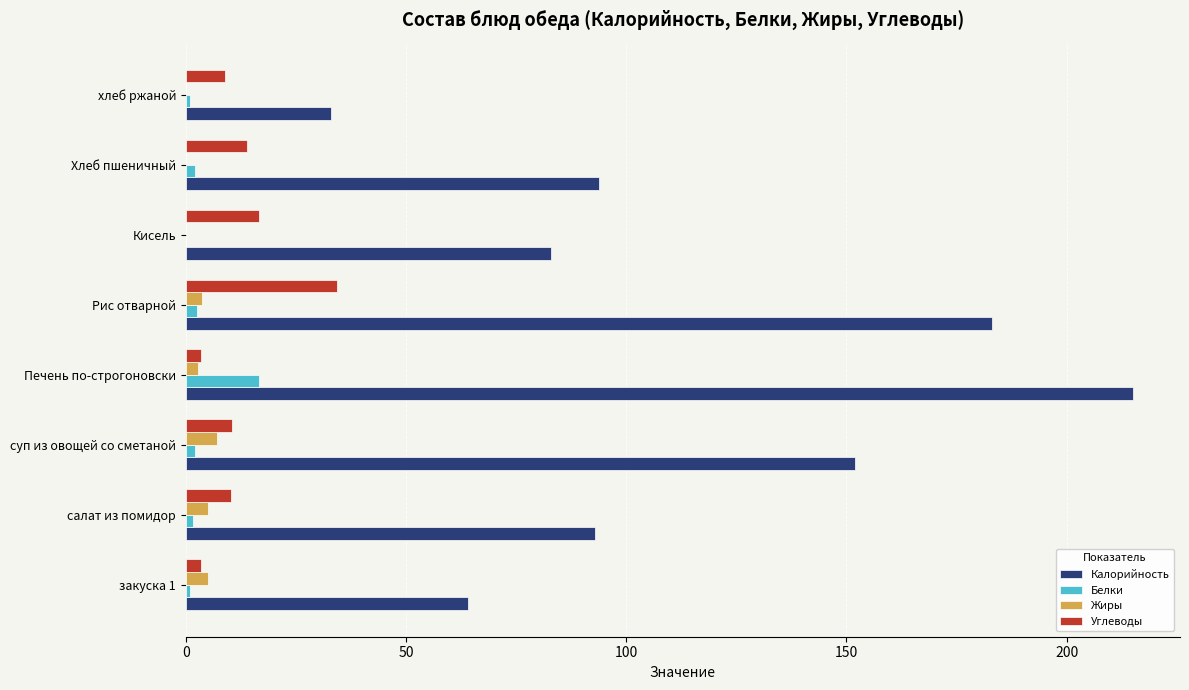

Between салат из помидор and Рис отварной, which series saw the biggest shift?

Калорийность